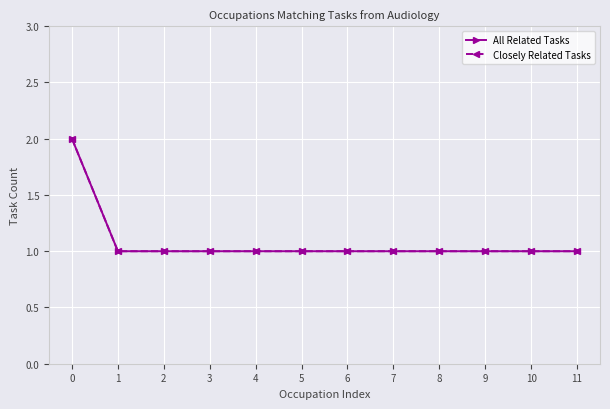

What is the sum of all Closely Related Tasks values?

13